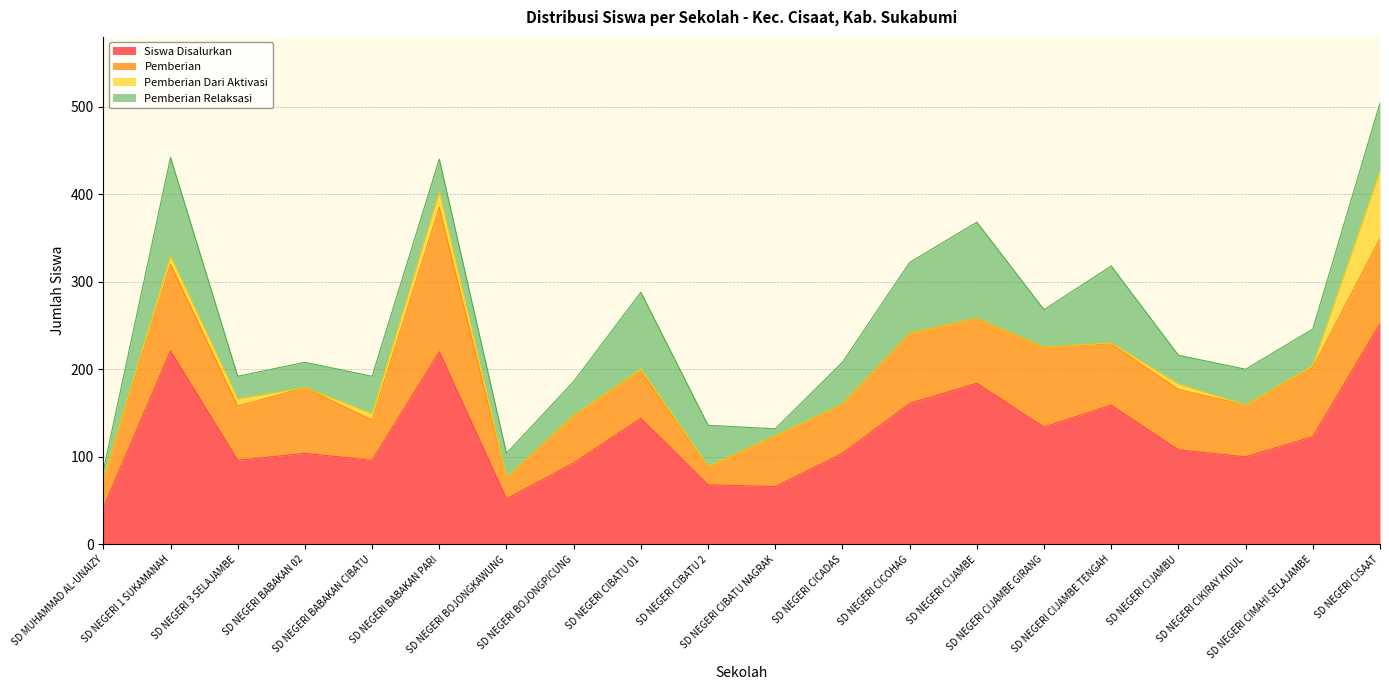

What is the value of the Siswa Disalurkan point at the 1st from the left?

42